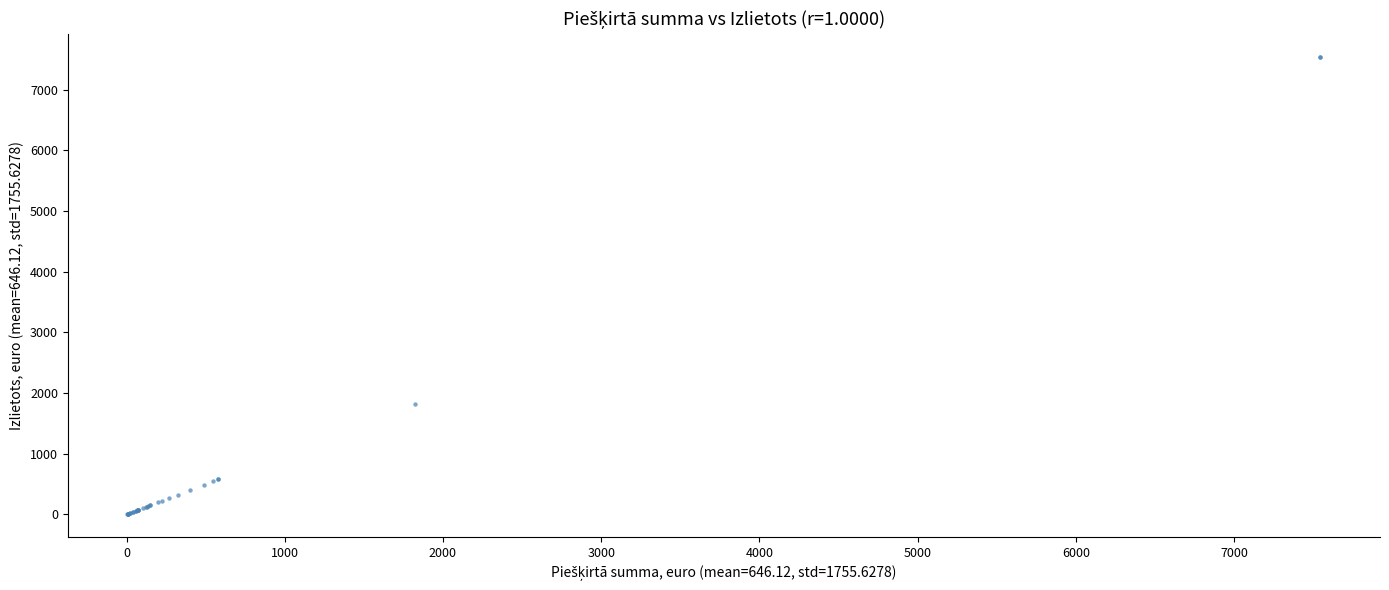

What Y value in the scatter plot is closest to 3776?

1822.2